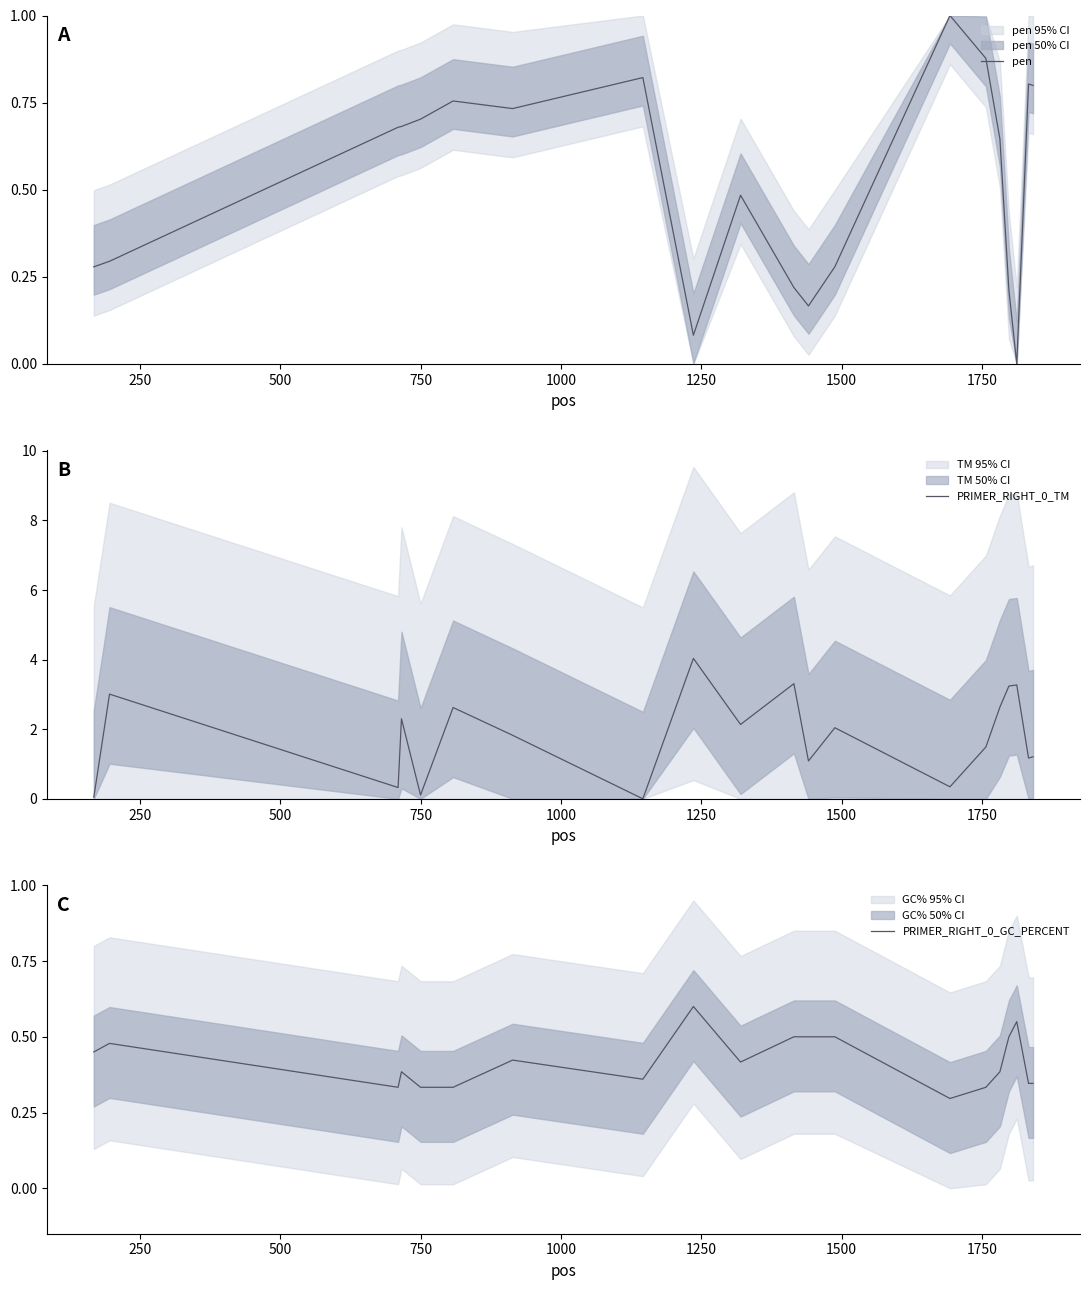

How many interior local peaks does the PRIMER_RIGHT_0_TM series have?

7